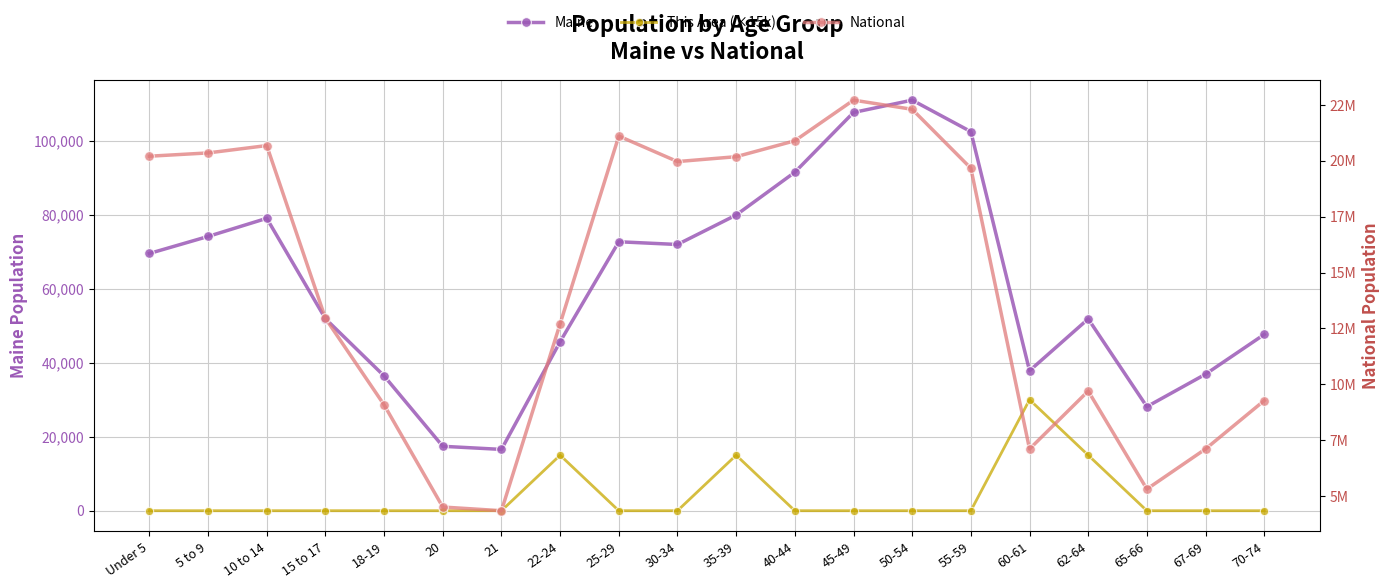

What is the sum of all National values?

290190983